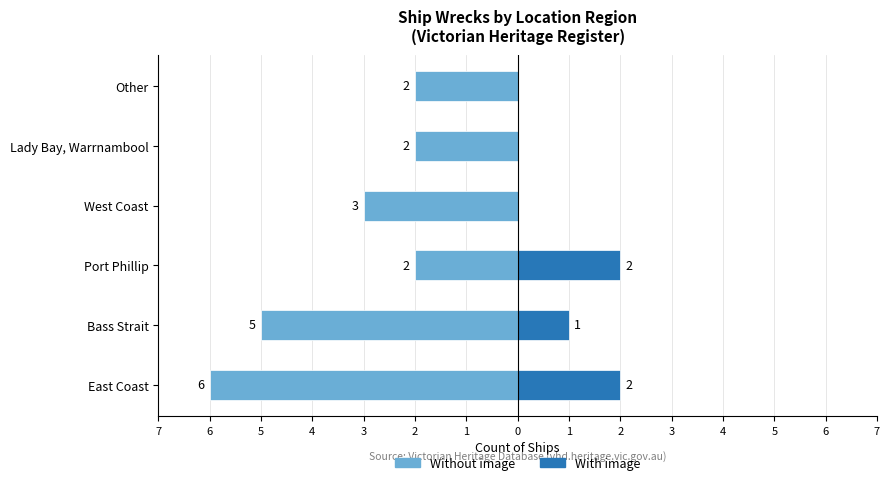

Which has a higher value, East Coast or Bass Strait?

Bass Strait